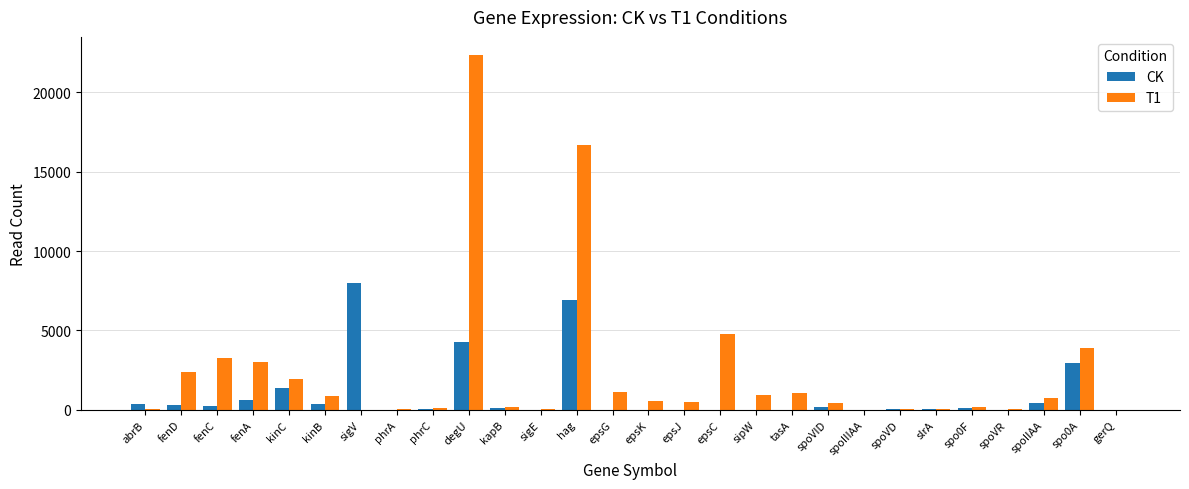

Which category has the highest value in the CK series?

sigV